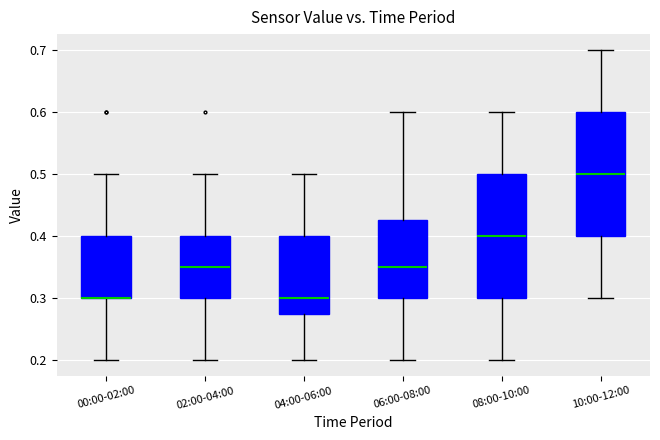

Where does the median line of the box for 06:00-08:00 sit on the y-axis? The values are not printed on the chart, so give them approximately, as read against the axis.

0.35